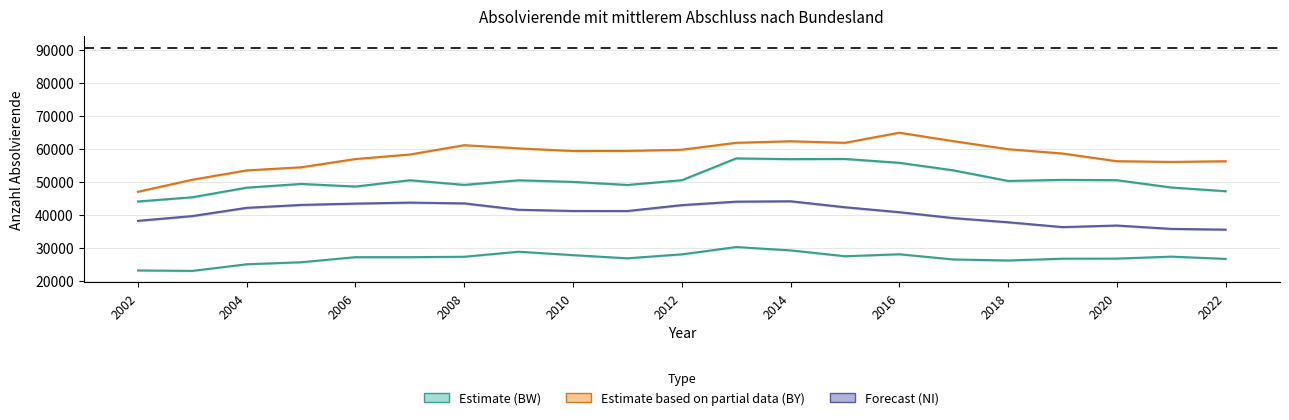

Reading right to left, extract all data points from this chart.

BW: 2022=47332	2021=48457	2020=50667	2019=50767	2018=50440	2017=53634	2016=55930	2015=57100	2014=57043	2013=57262	2012=50655	2011=49227	2010=50150	2009=50638	2008=49250	2007=50654	2006=48748	2005=49530	2004=48409	2003=45494	2002=44225
BY: 2022=56405	2021=56201	2020=56417	2019=58742	2018=60047	2017=62470	2016=65039	2015=61983	2014=62452	2013=61984	2012=59889	2011=59526	2010=59505	2009=60295	2008=61259	2007=58441	2006=57072	2005=54571	2004=53632	2003=50804	2002=47162
NI: 2022=35699	2021=35927	2020=36942	2019=36463	2018=37932	2017=39183	2016=40977	2015=42477	2014=44288	2013=44168	2012=43118	2011=41338	2010=41347	2009=41716	2008=43648	2007=43880	2006=43584	2005=43181	2004=42301	2003=39813	2002=38364
HE: 2022=26842	2021=27525	2020=26927	2019=26901	2018=26356	2017=26662	2016=28237	2015=27642	2014=29416	2013=30423	2012=28217	2011=27014	2010=27973	2009=29009	2008=27491	2007=27357	2006=27357	2005=25823	2004=25210	2003=23206	2002=23338